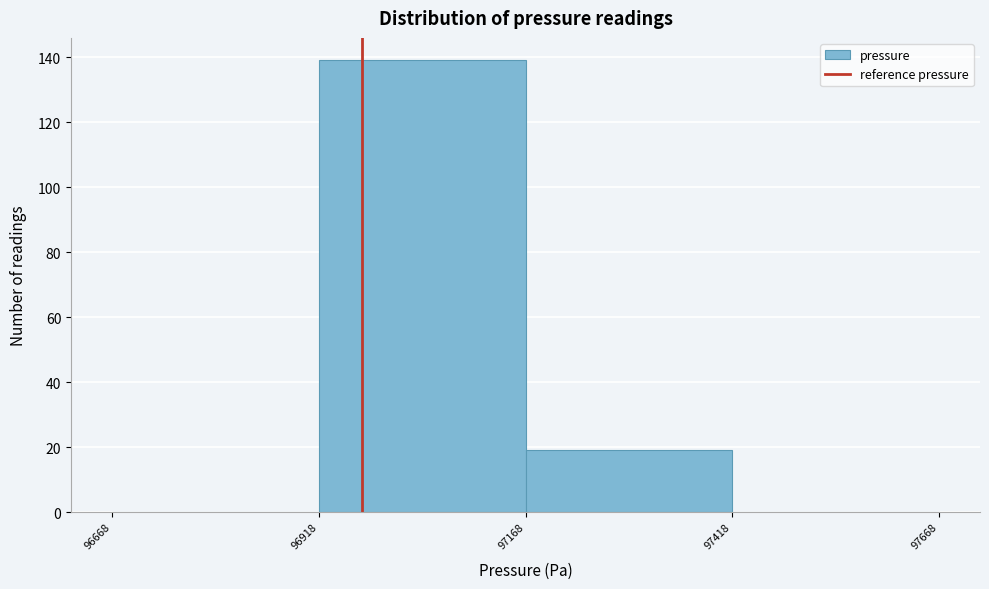

Over which range of the x-axis is the bar tallest?

96918 to 97168